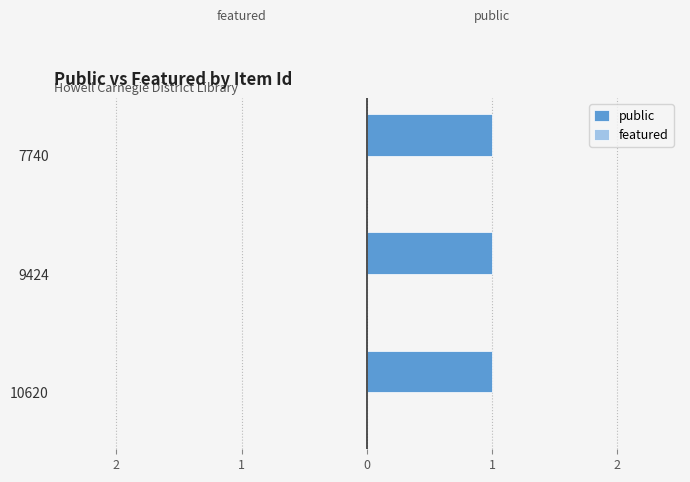

Rank the series by their maximum value, from lowest to highest.

featured, public